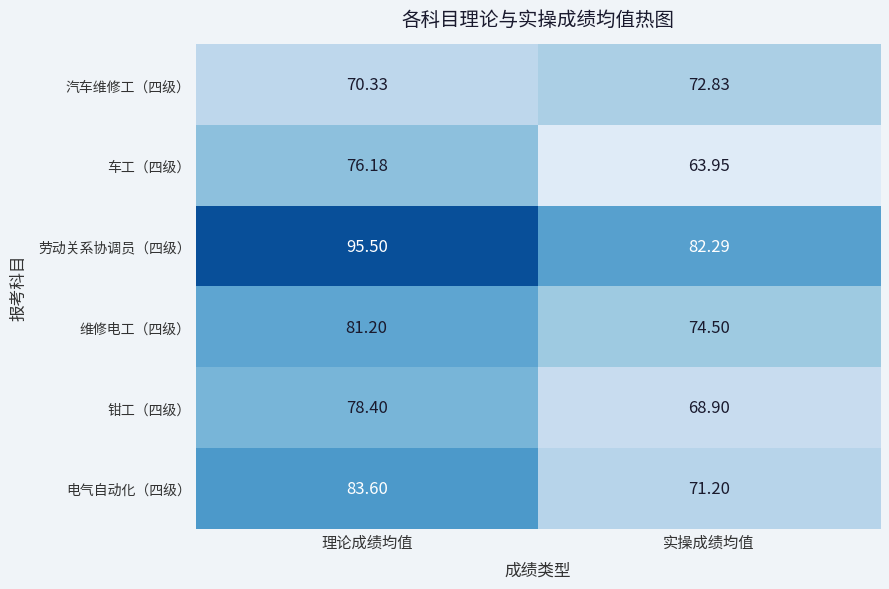

Which series has the largest total across all categories?

劳动关系协调员（四级）